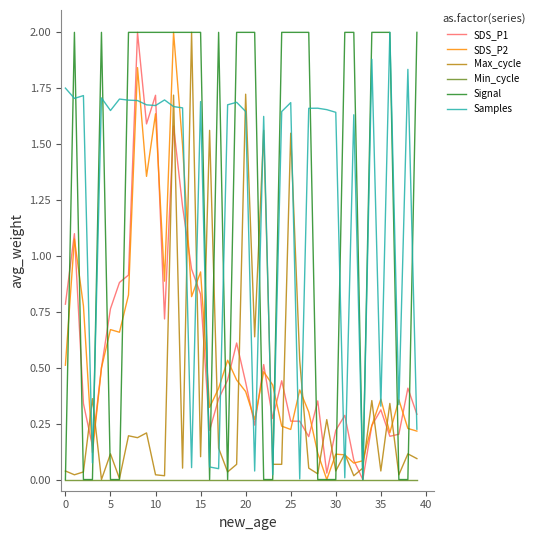

What is the highest value of the Max_cycle series?

2.0